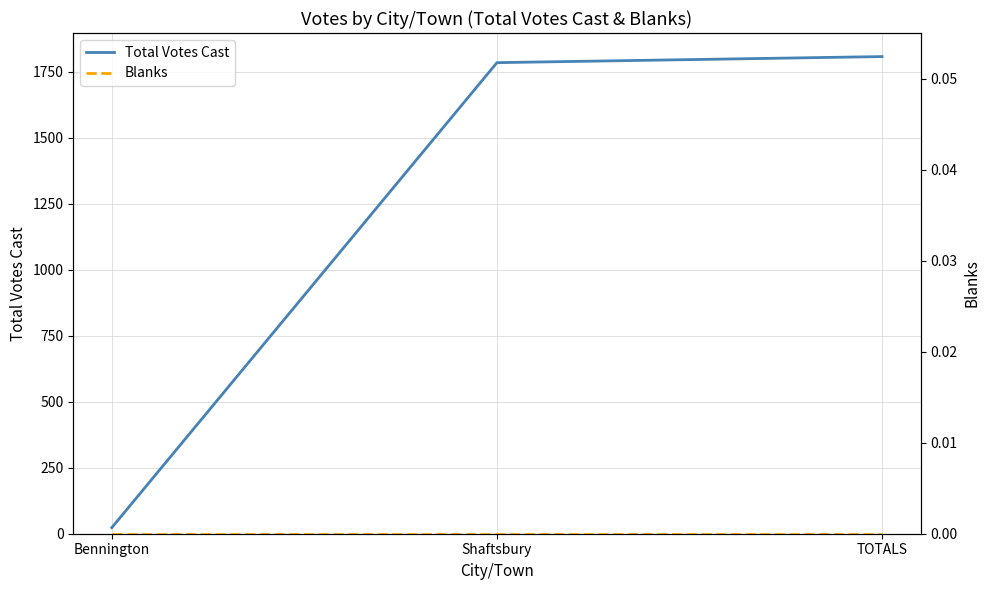

How many lines are shown in the chart?

2